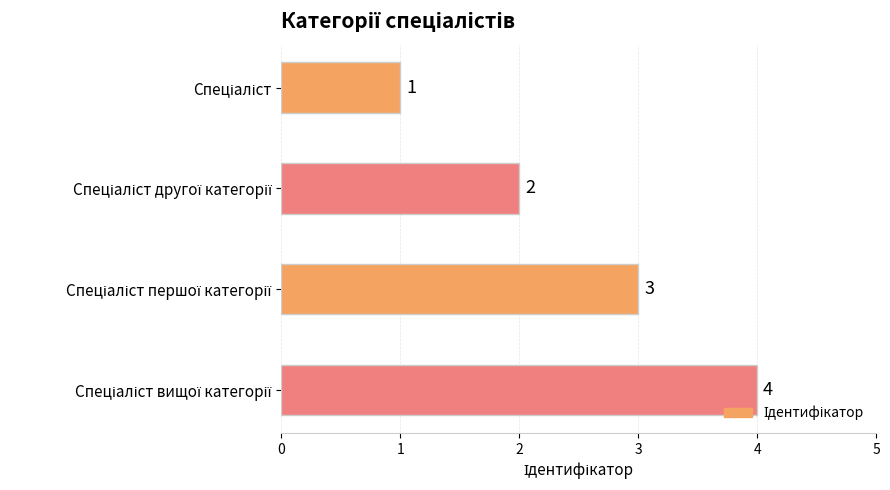

What is the maximum value shown in the chart?

4